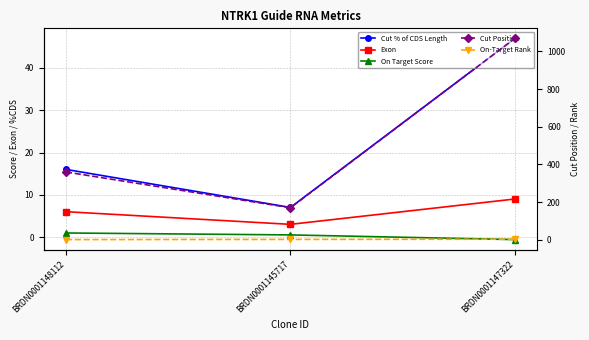

Reading right to left, list all the values displayed in this chart.

Cut % of CDS Length: 47.0	7.0	16.0
Exon: 9.0	3.0	6.0
On Target Score: -0.6	0.5	1.0
Cut Position: 1069.0	170.0	360.0
On-Target Rank: 3.0	2.0	1.0